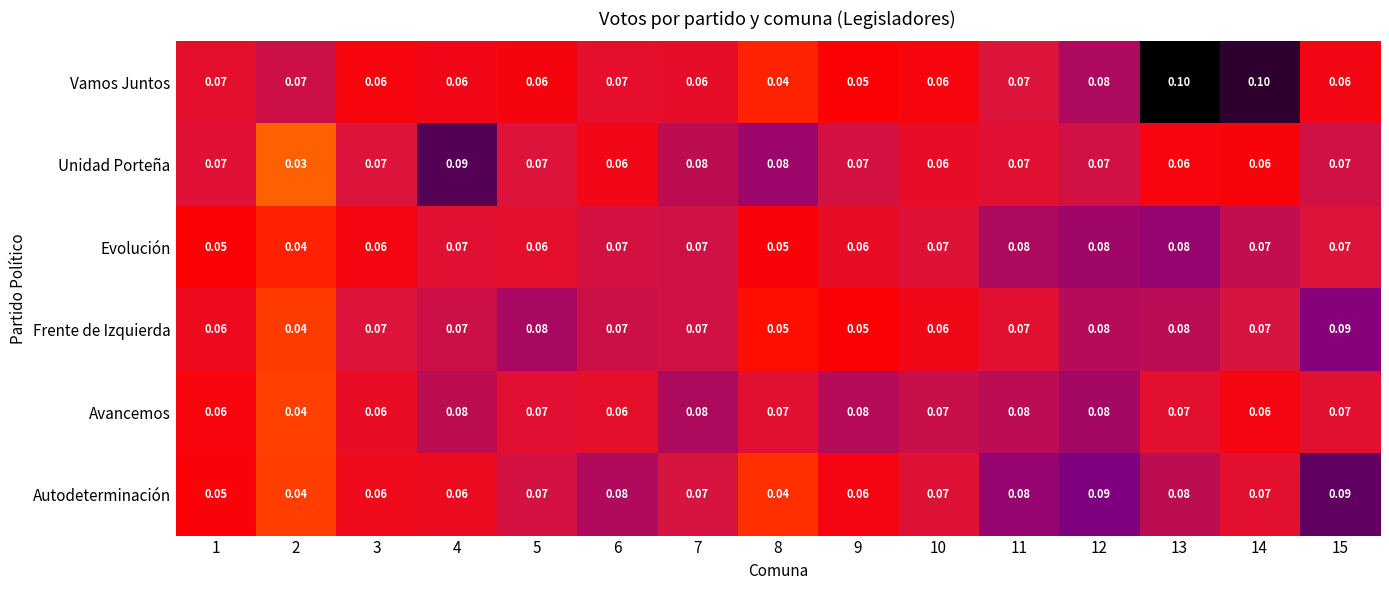

Is the value of Unidad Porteña at 2 greater than the value of Evolución at 5?

No